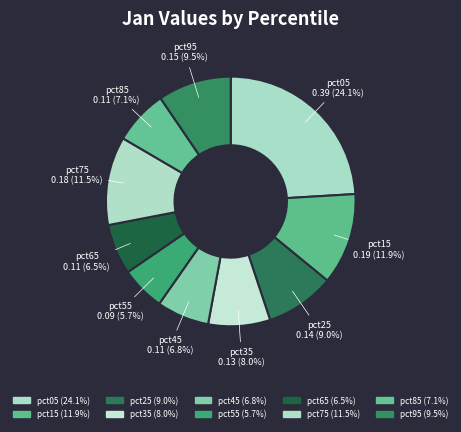

Does pct05 account for over 50% of the chart?

No